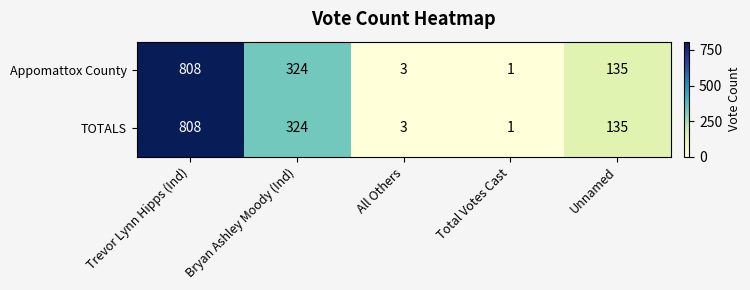

Which label corresponds to the largest value in the chart?

Trevor Lynn Hipps (Ind)